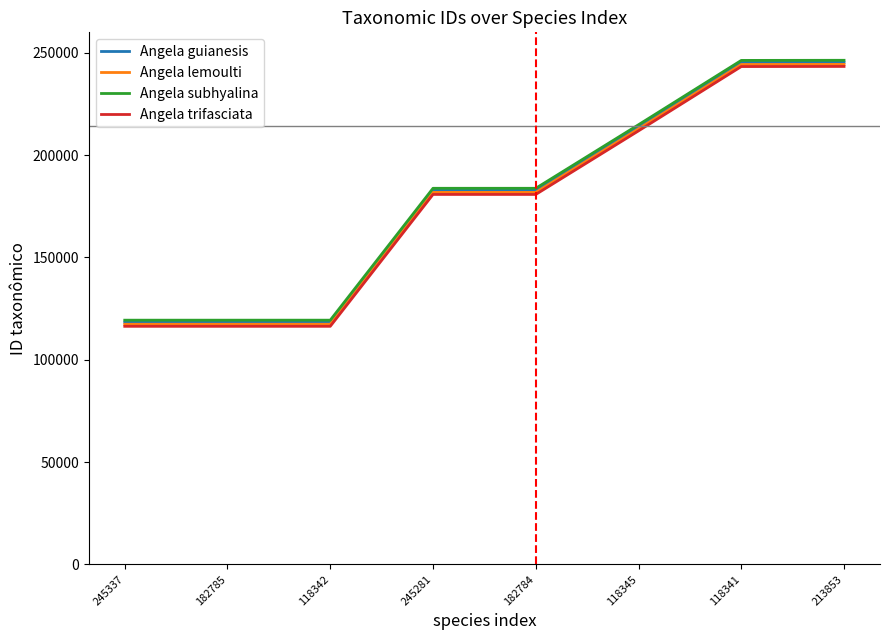

Is it true that Angela guianesis equals 65668 at 182785?

False